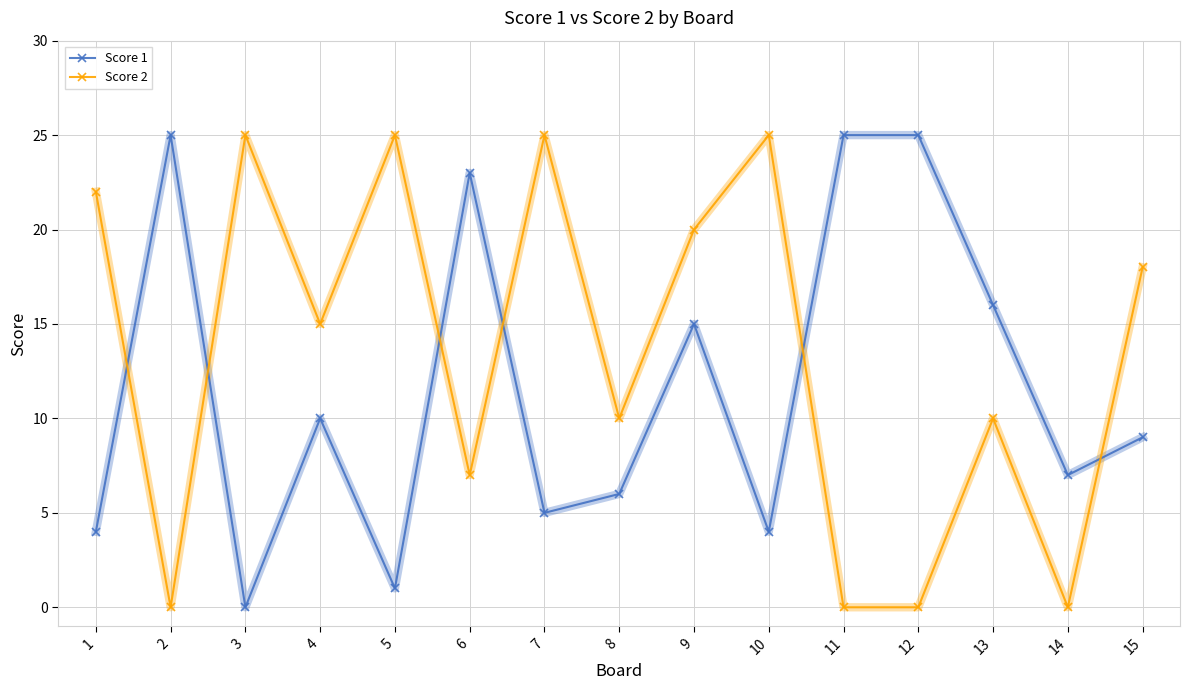

True or false: Score 2 and Score 1 intersect in this chart.

True